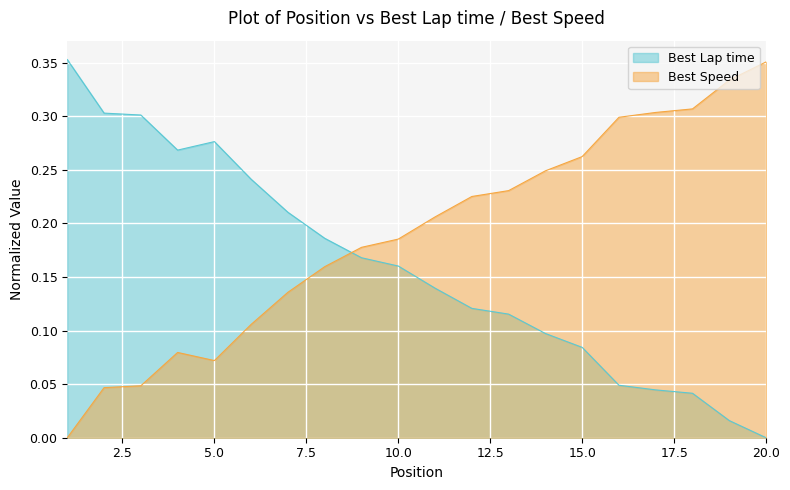

In Best Speed, how many points are lower than both neighbors (excluding endpoints)?

1